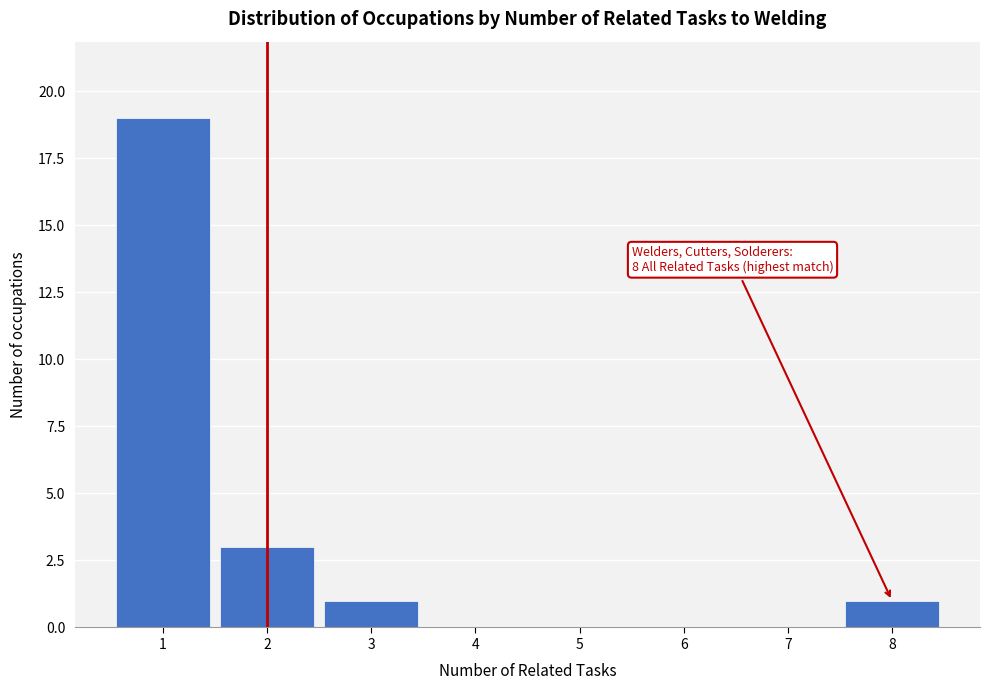

Which range on the x-axis has the tallest bar?

0.5 to 1.5